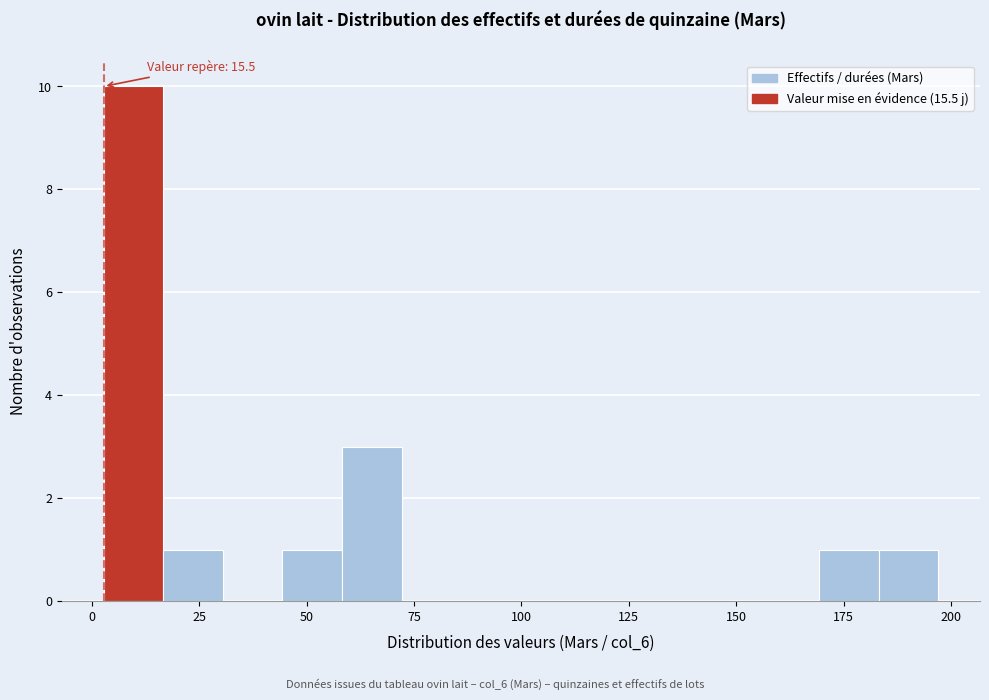

Read against the x-axis, roughly where is the centre of the tallest bar?

10